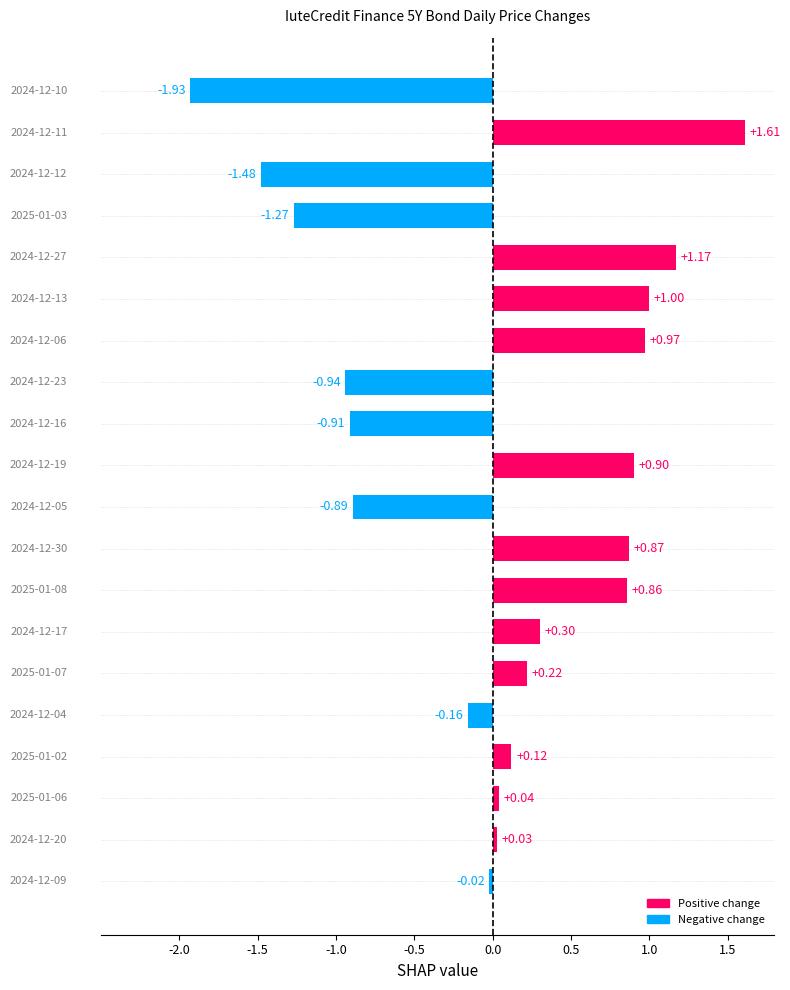

What is the sum of all values?

0.5